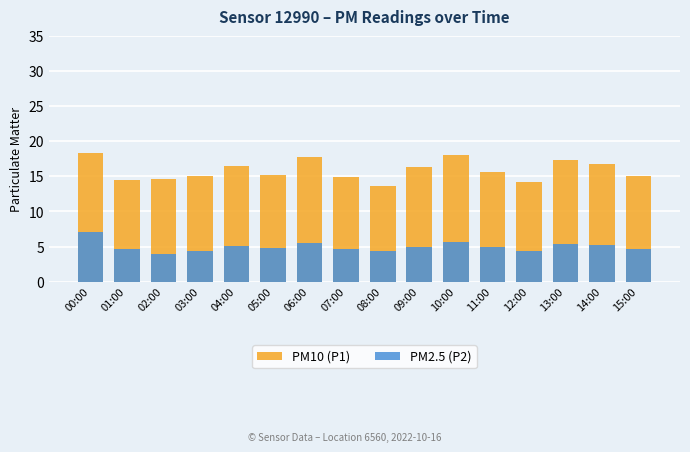

How many bars are there in total?

32